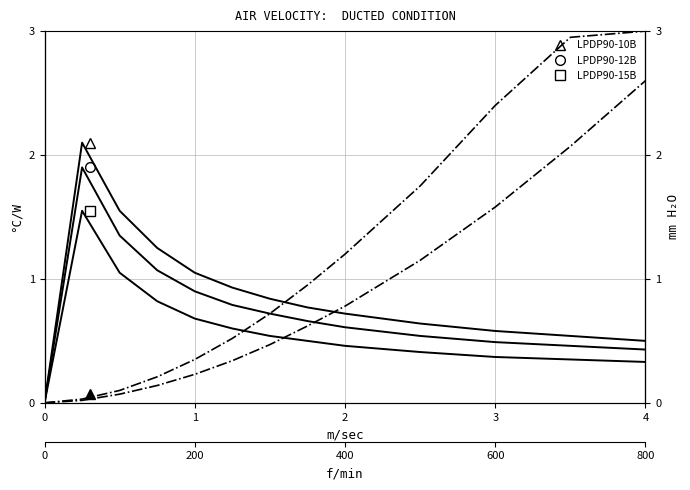

True or false: LPDP90-12B (Pressure Drop) has more than 0 points higher than both neighbors.

False